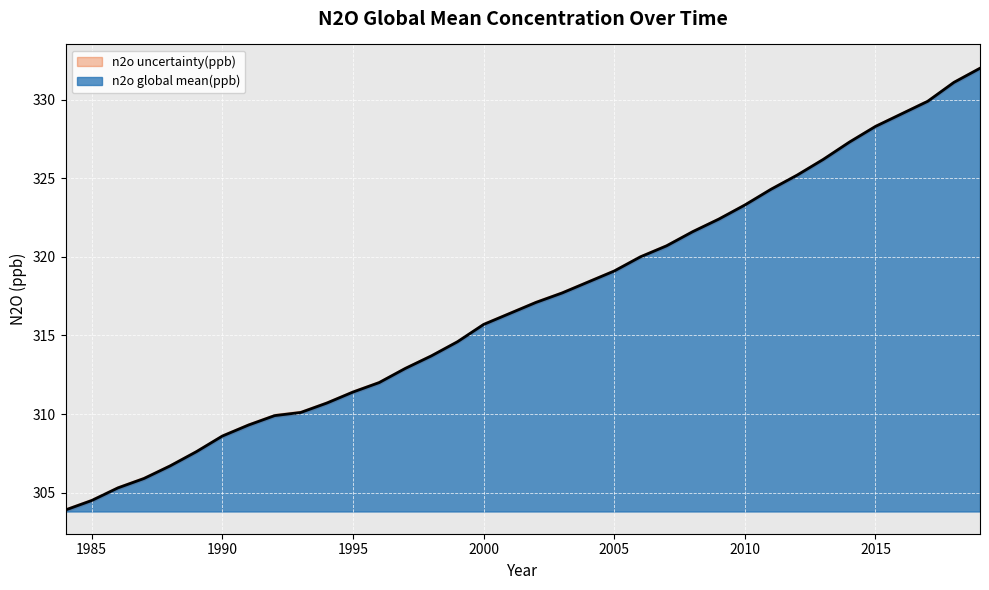

What is the value of the 11th point from the left?

310.7